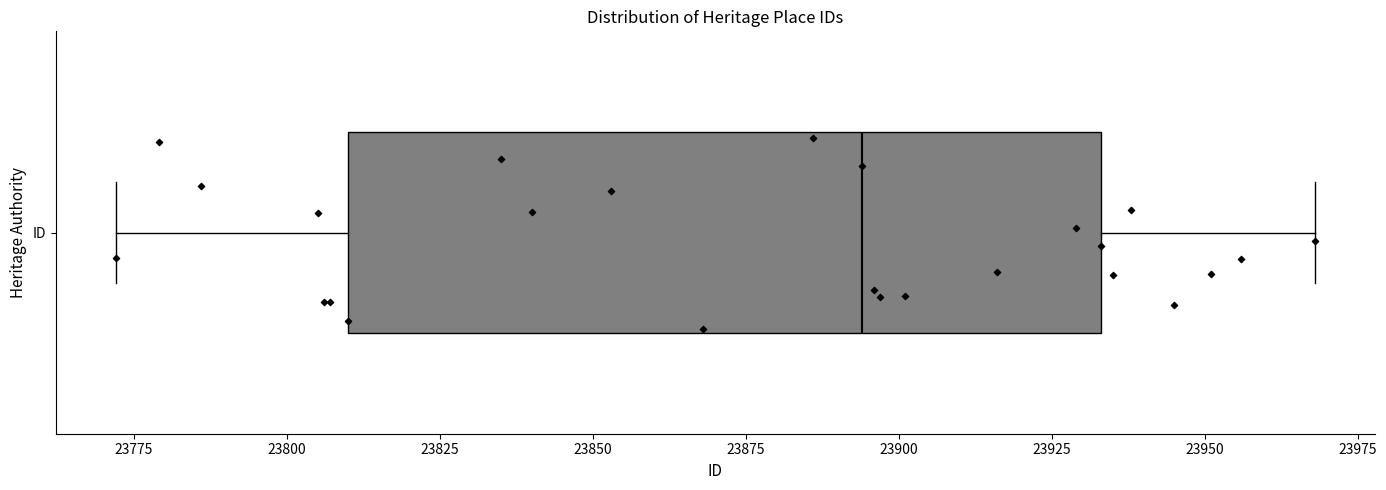

Transcribe this box plot: give where the median line is, the range the box spans, and where the two whiskers end, as read against the x-axis. The values are not printed on the chart, so give them approximately, as read against the axis.

median 23895, box 23810 to 23935, whiskers 23770 to 23970